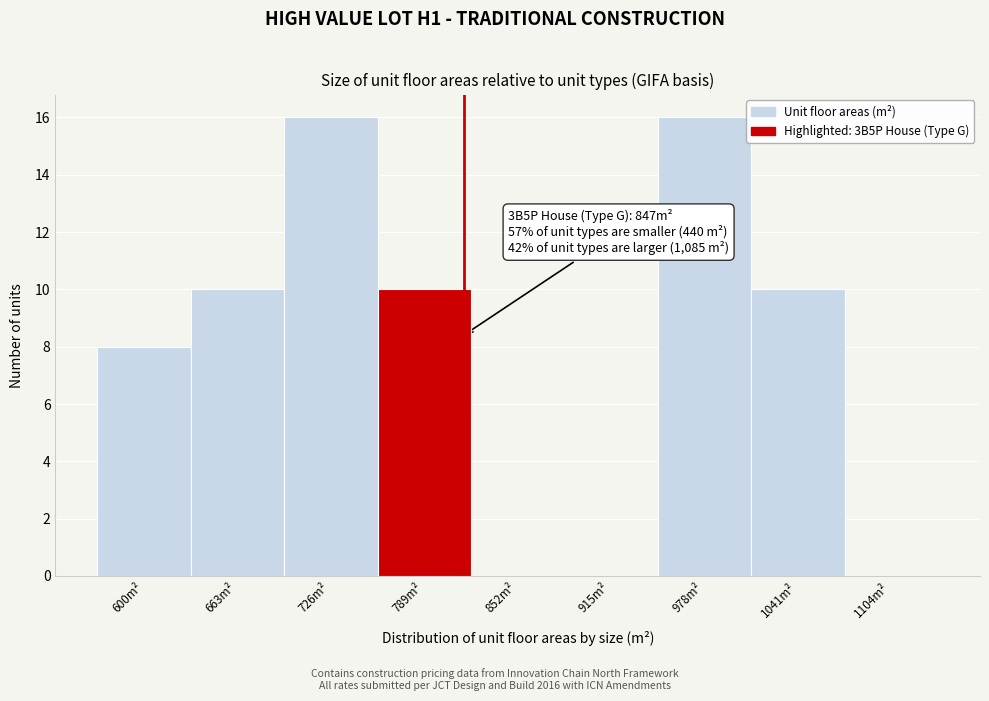

Reading right to left, list all the values displayed in this chart.

1104m²=0	1041m²=10	978m²=16	915m²=0	852m²=0	789m²=10	726m²=16	663m²=10	600m²=8